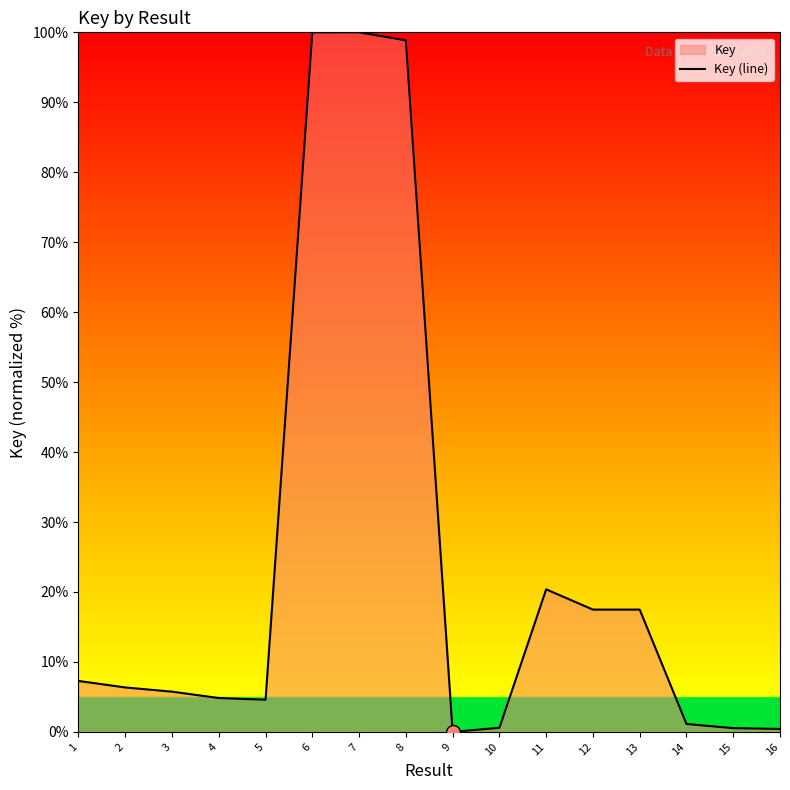

Which category has the highest value across all series?

7